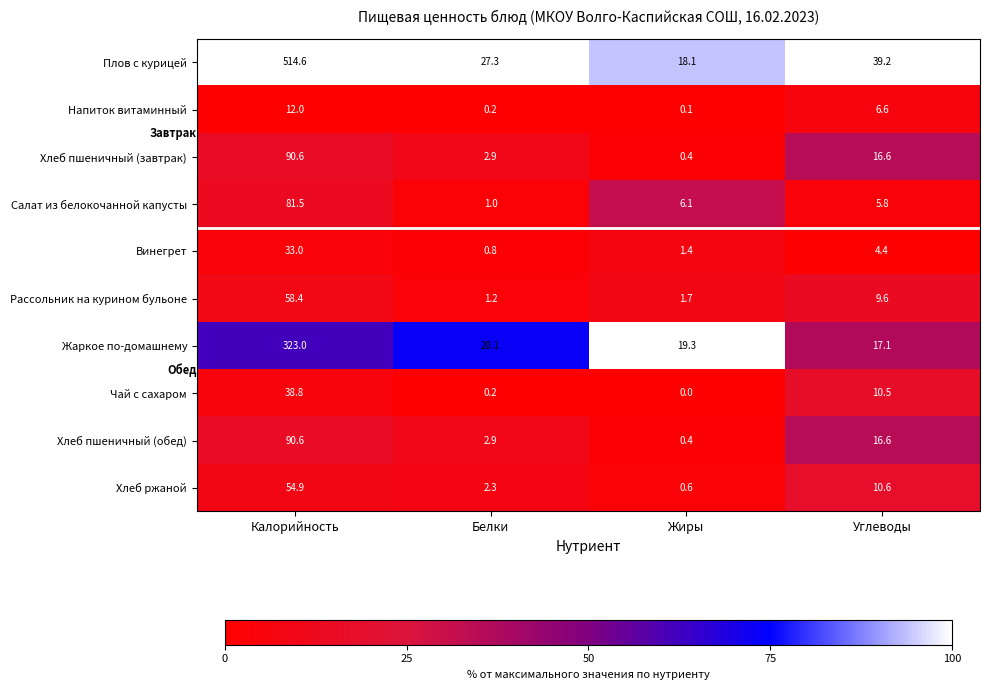

Which series changed the most between Жиры and Углеводы?

Плов с курицей